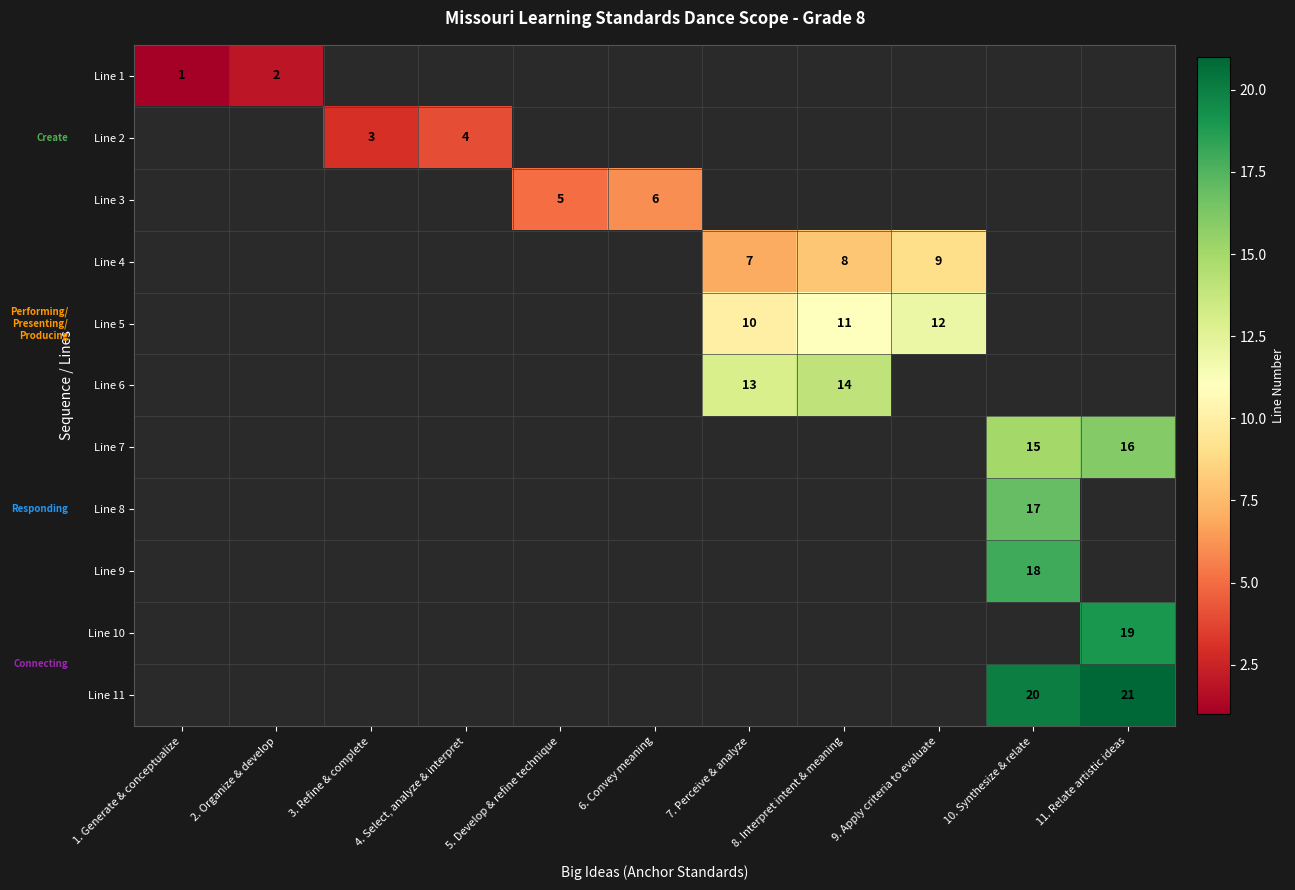

The Line 10 series shows 19 at 11. Relate artistic ideas. True or false?

True